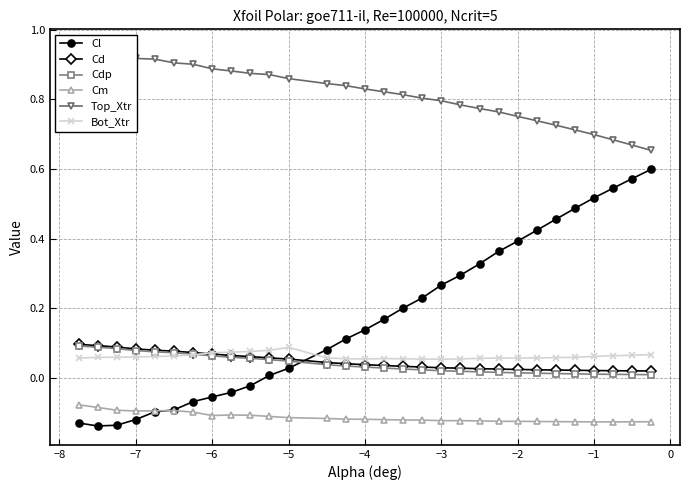

After their last crossing, which series has the higher values: Cl or Bot_Xtr?

Cl